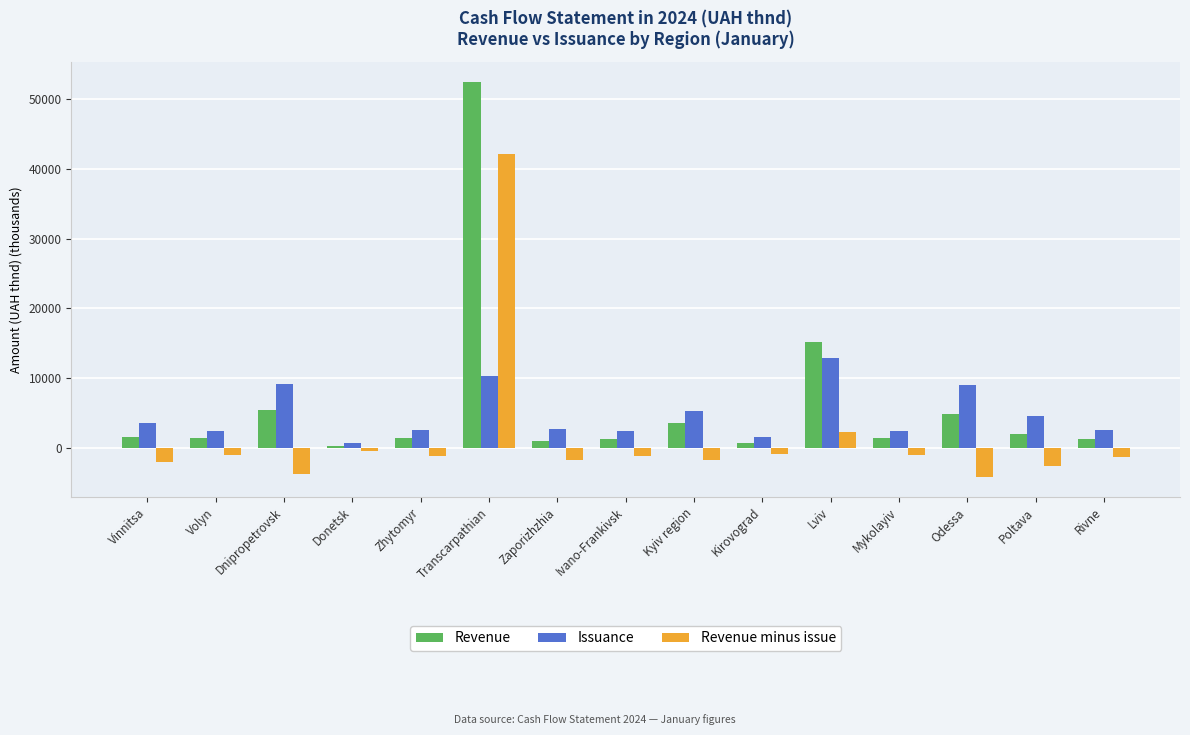

What is the value of the Revenue minus issue bar at the 11th from the left?

2210.4